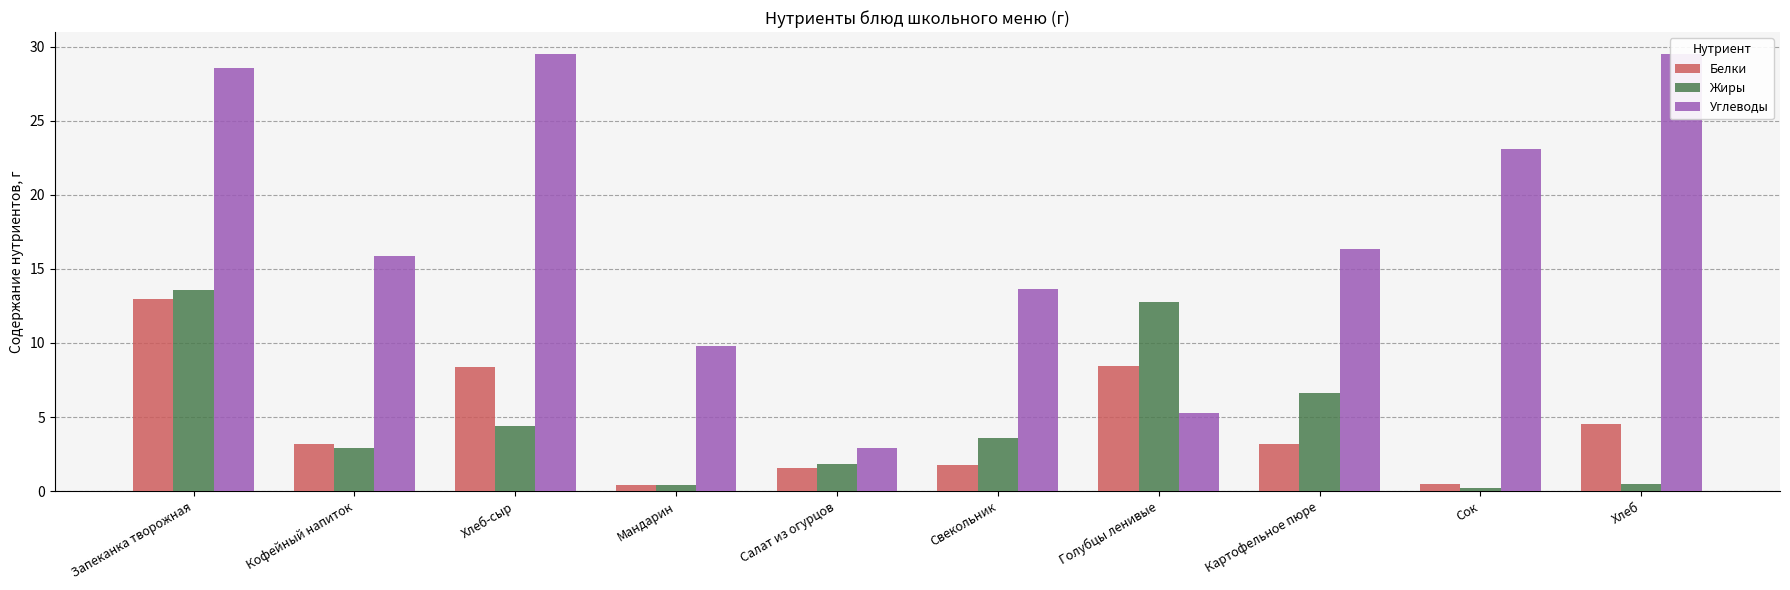

At how many categories does at least one series exceed 29?

2